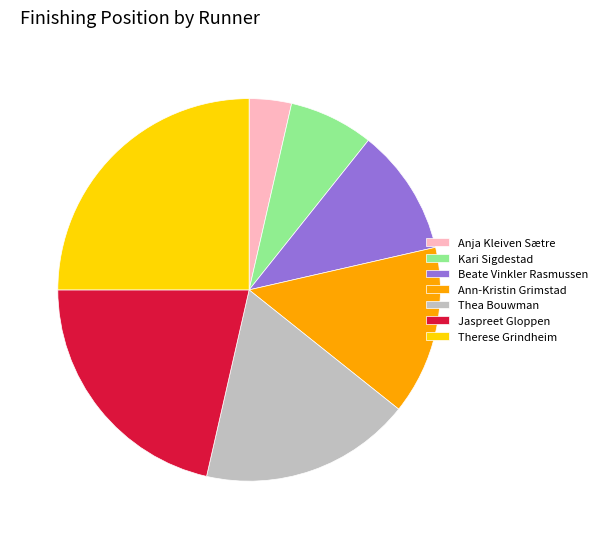

Does Ann-Kristin Grimstad represent more than half of the total?

No